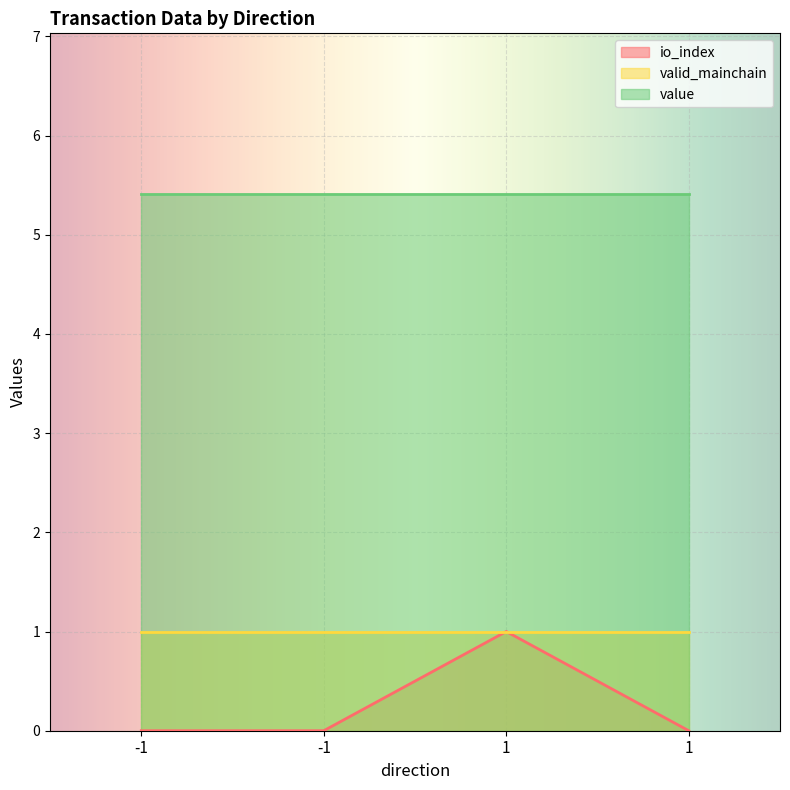

Does the chart display data point markers on the line(s)?

No